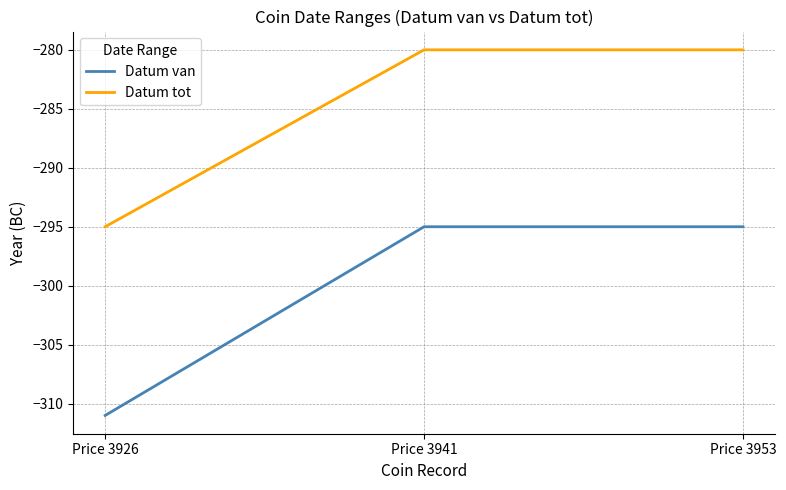

Is it true that Datum van equals -123 at Price 3941?

False